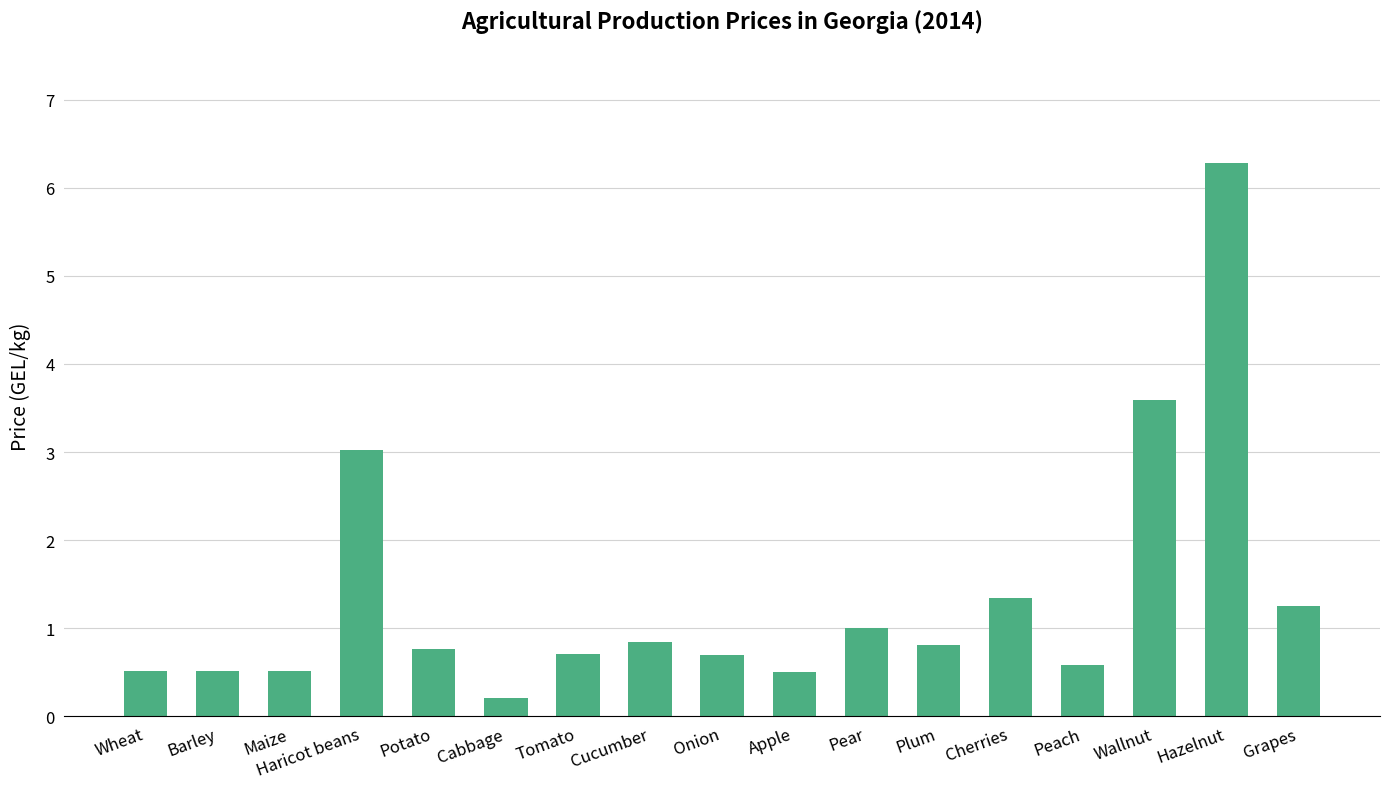

What is the maximum value shown in the chart?

6.3